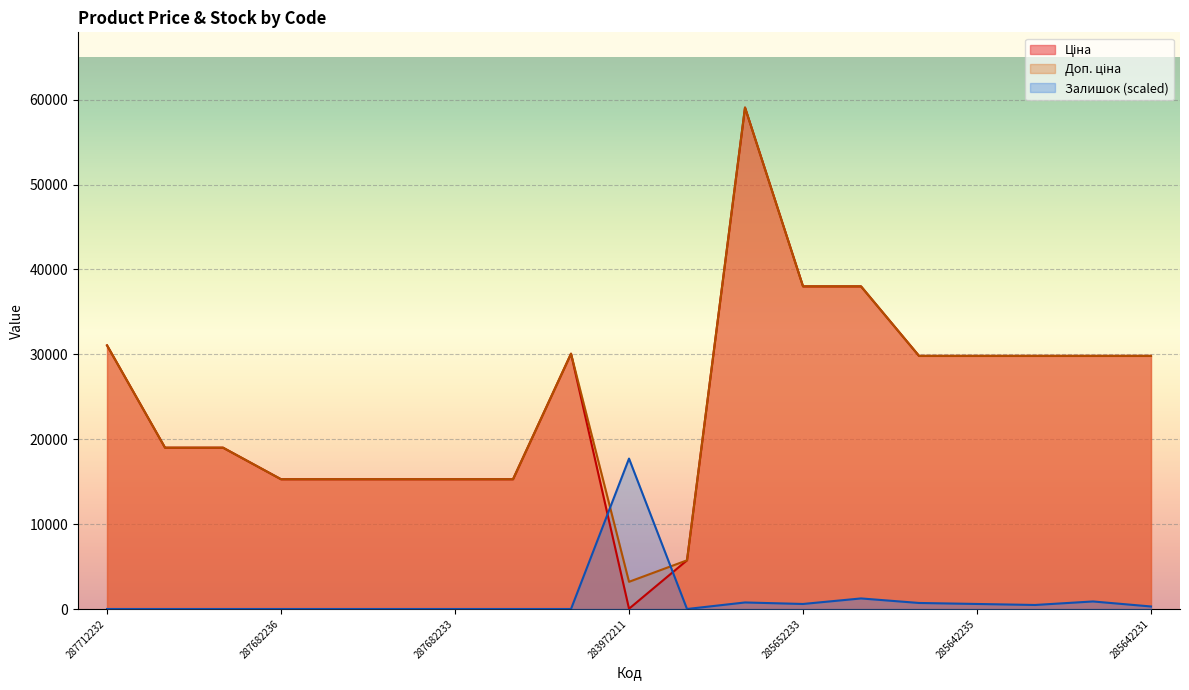

What is the value of the Залишок point at the 12th from the left?

770.6